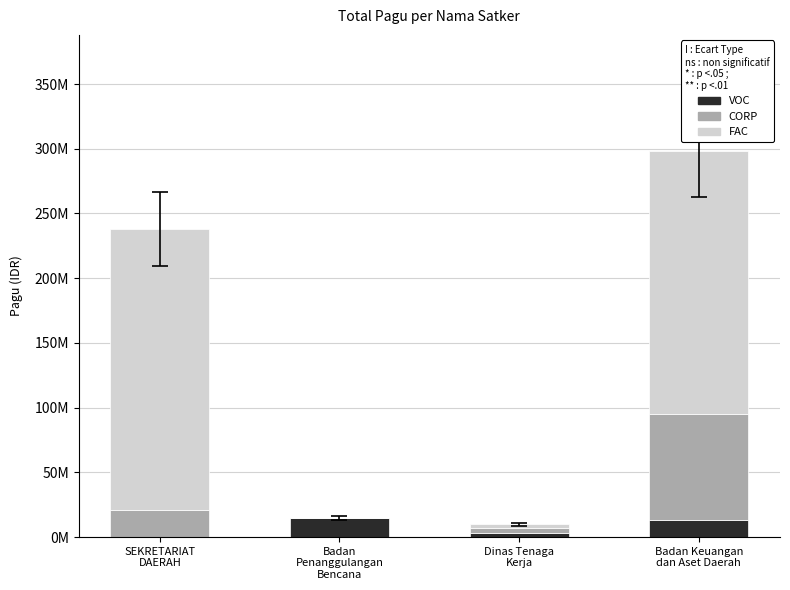

Where does the CORP series first go above 20650000?

Badan Keuangan
dan Aset Daerah